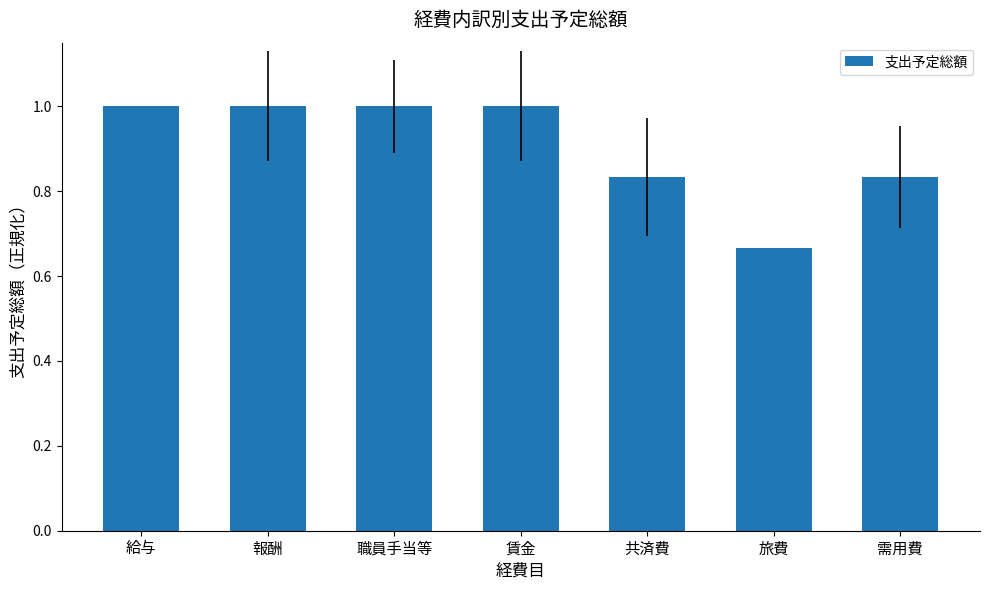

What is the average value?

0.9